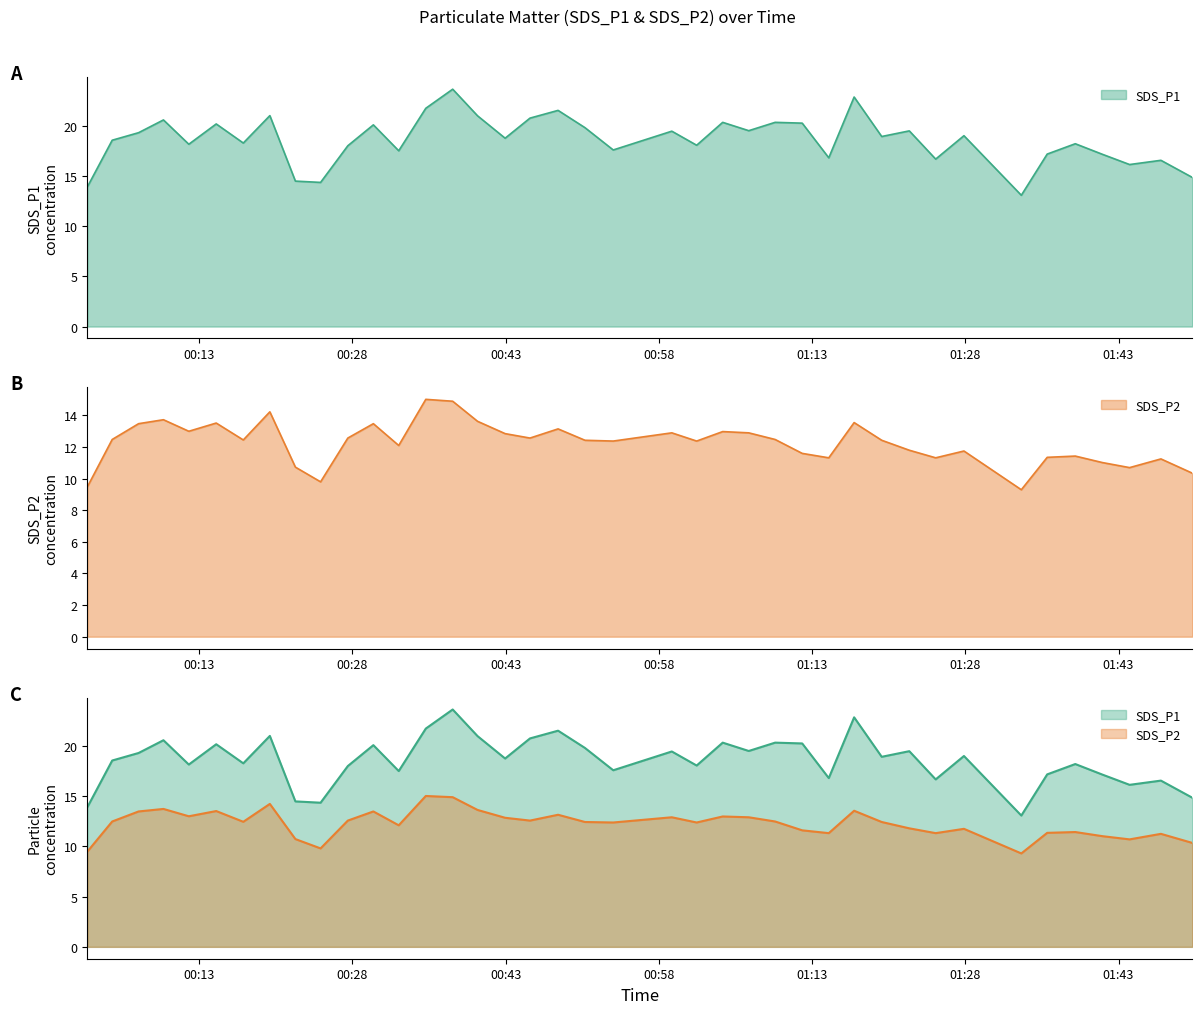

Which series has the largest range (max minus min)?

SDS_P1